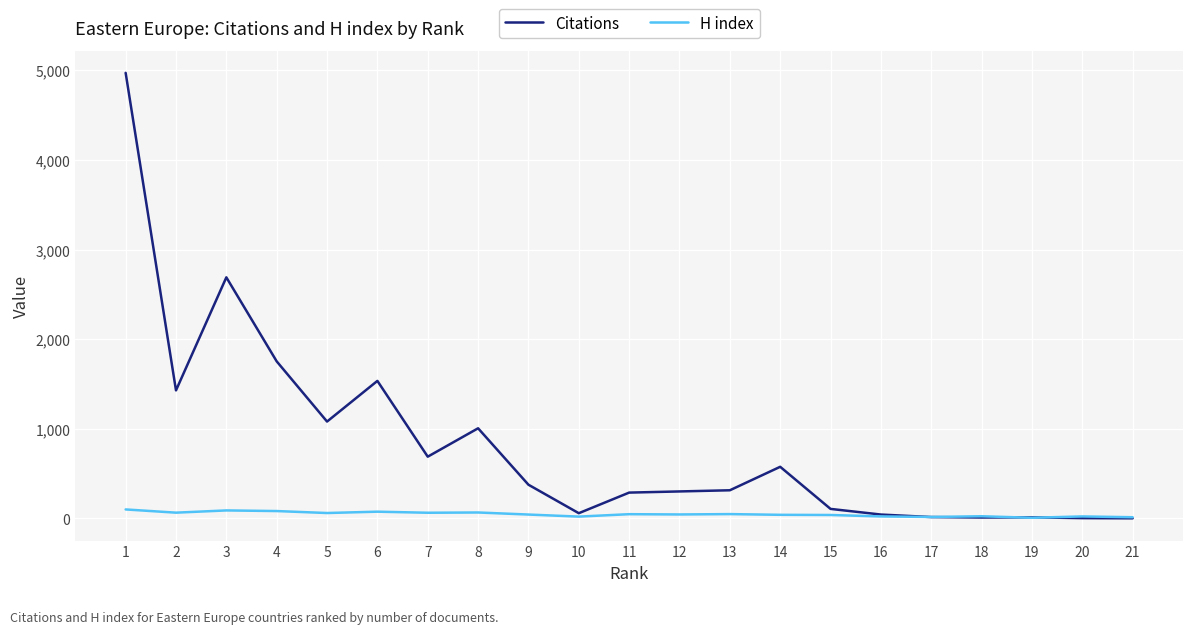

The H index series shows 6 at 19. True or false?

True